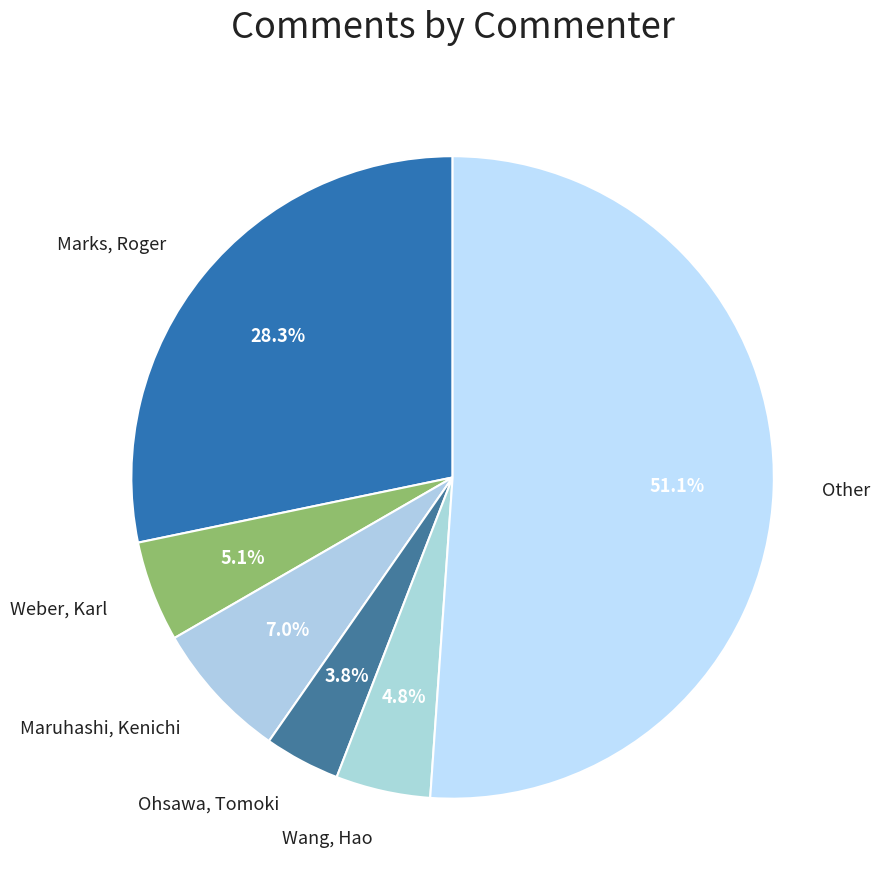

To the nearest percent, what percentage of the pie is Wang, Hao?

5%